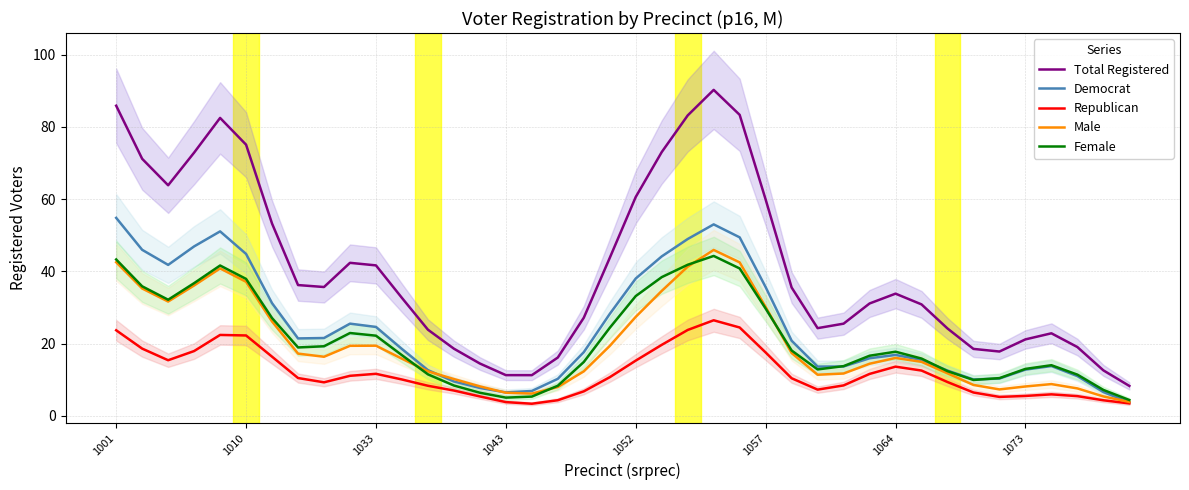

How many data points in Democrat are above 18?

20